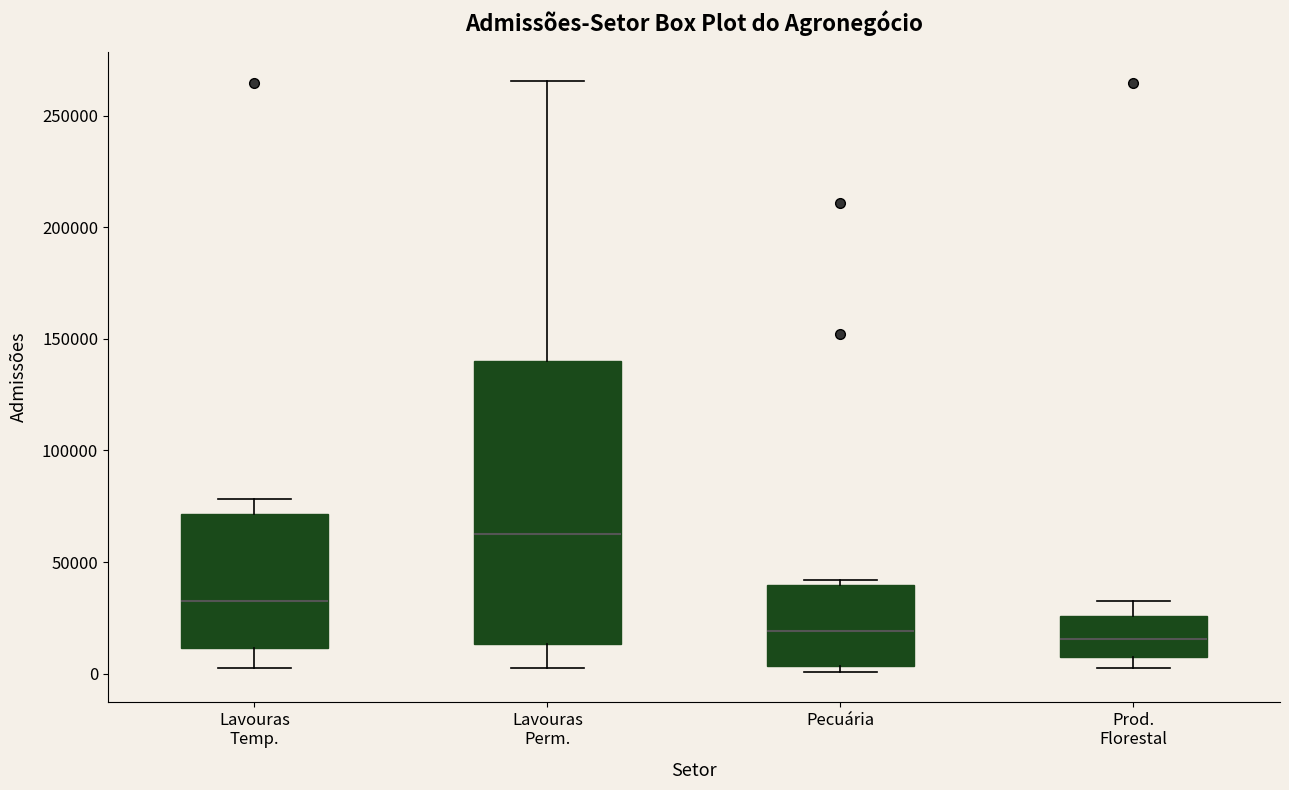

Reading left to right, transcribe this box plot: for each box, give where its median line is, the range the box spans, and where its two whiskers end, as read against the y-axis. The values are not printed on the chart, so give them approximately, as read against the axis.

Lavouras Temp.: median 30000, box 10000 to 70000, whiskers 5000 to 80000
Lavouras Perm.: median 65000, box 15000 to 140000, whiskers 0 to 265000
Pecuária: median 20000, box 5000 to 40000, whiskers 0 to 40000 (just above the box's upper edge)
Prod. Florestal: median 15000, box 5000 to 25000, whiskers 5000 (just below the box's lower edge) to 35000